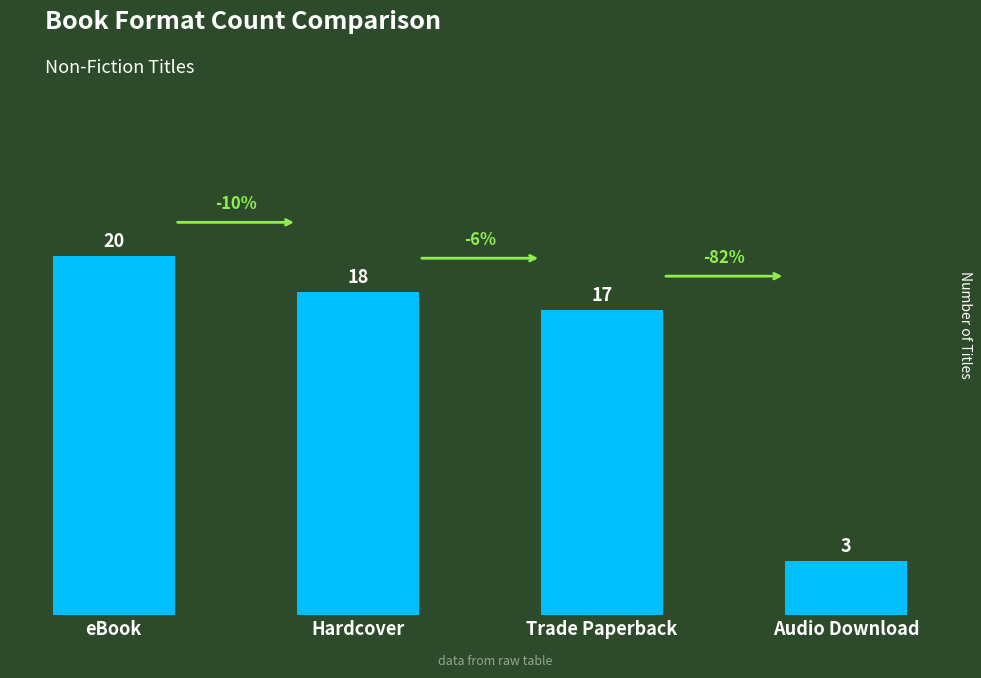

What is the sum of all values?

58